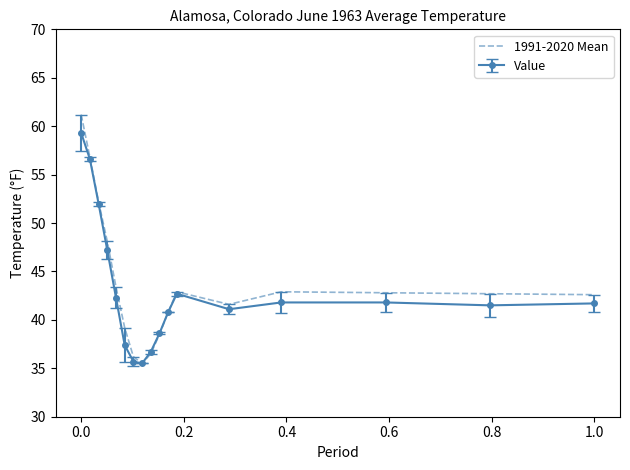

Which series has the widest spread of values?

1991-2020 Mean